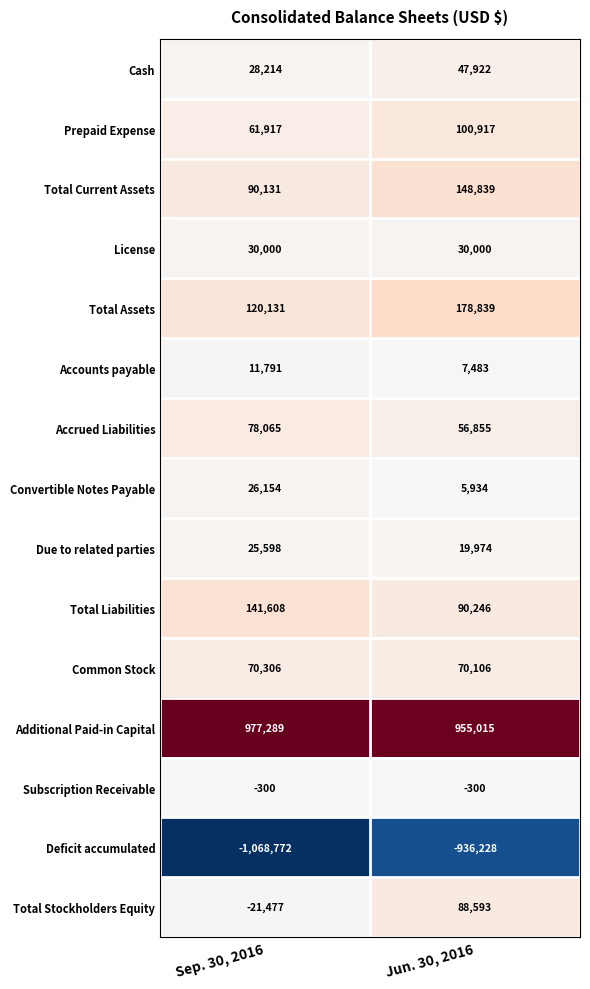

The Accrued Liabilities series shows 78065 at Sep. 30, 2016. True or false?

True